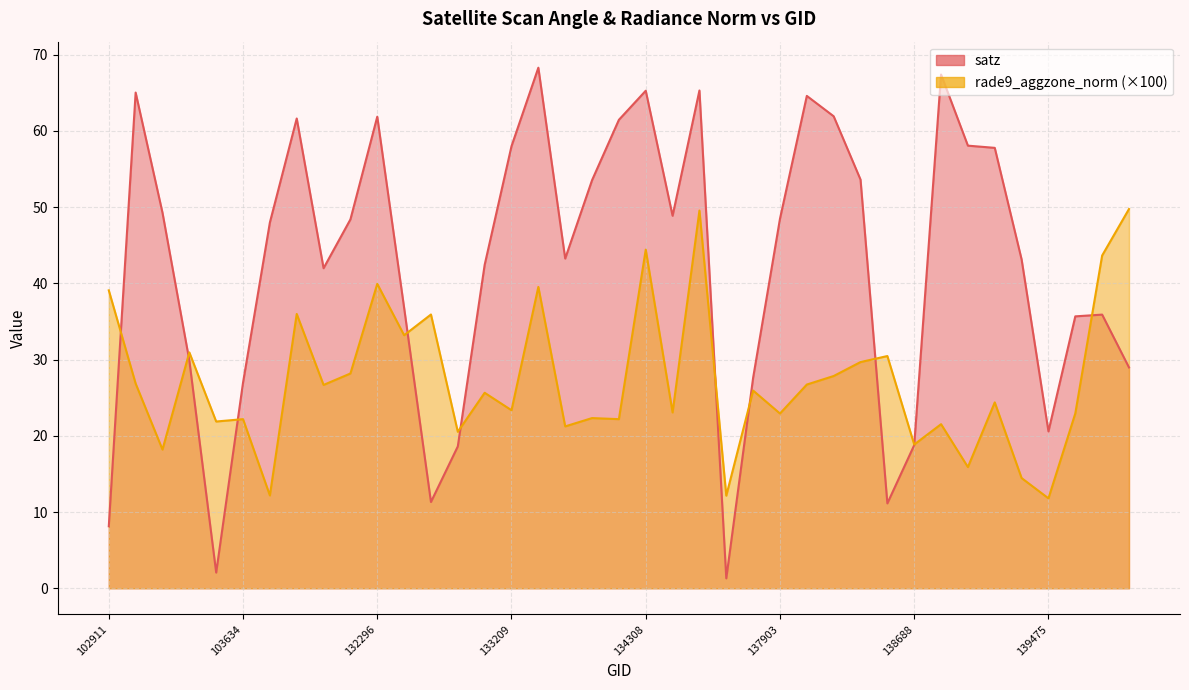

What is the difference between the highest and lowest values at 138881?

45.9